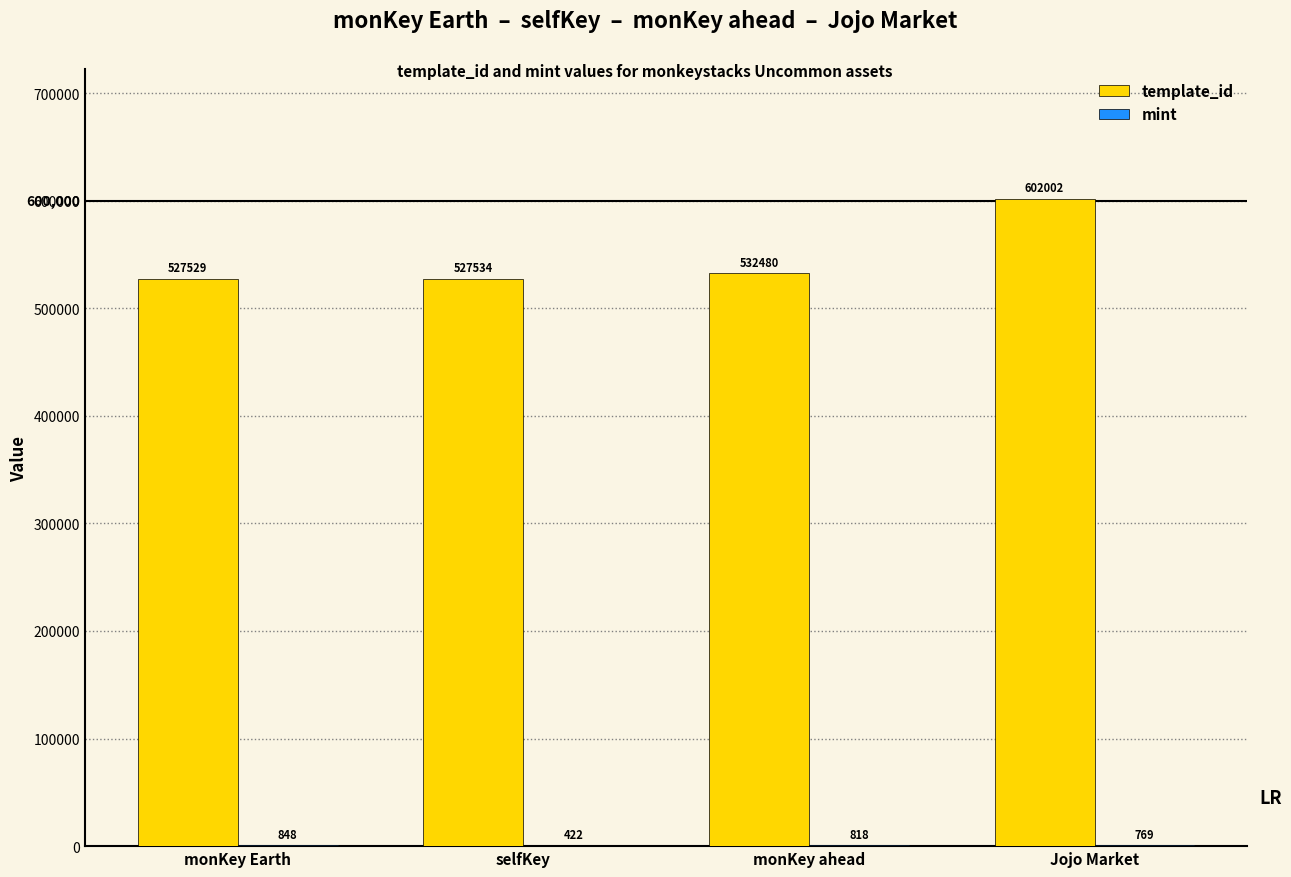

Which series has the largest total across all categories?

template_id